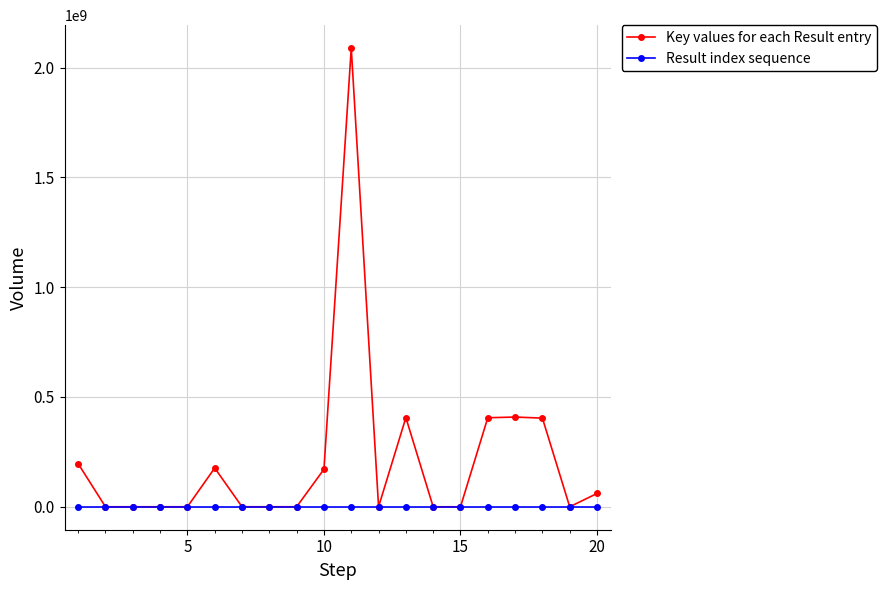

How many data points in Key values for each Result entry are less than 96899?

10